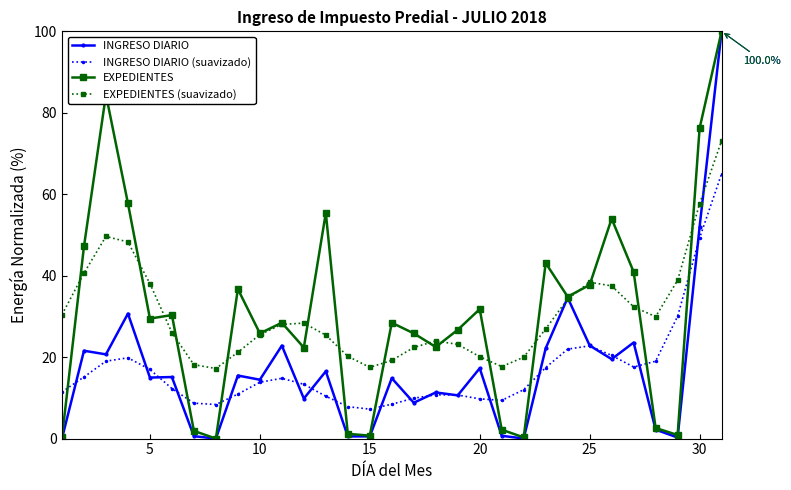

What is the value of the EXPEDIENTES (suavizado) point at the 25th from the left?

38.4